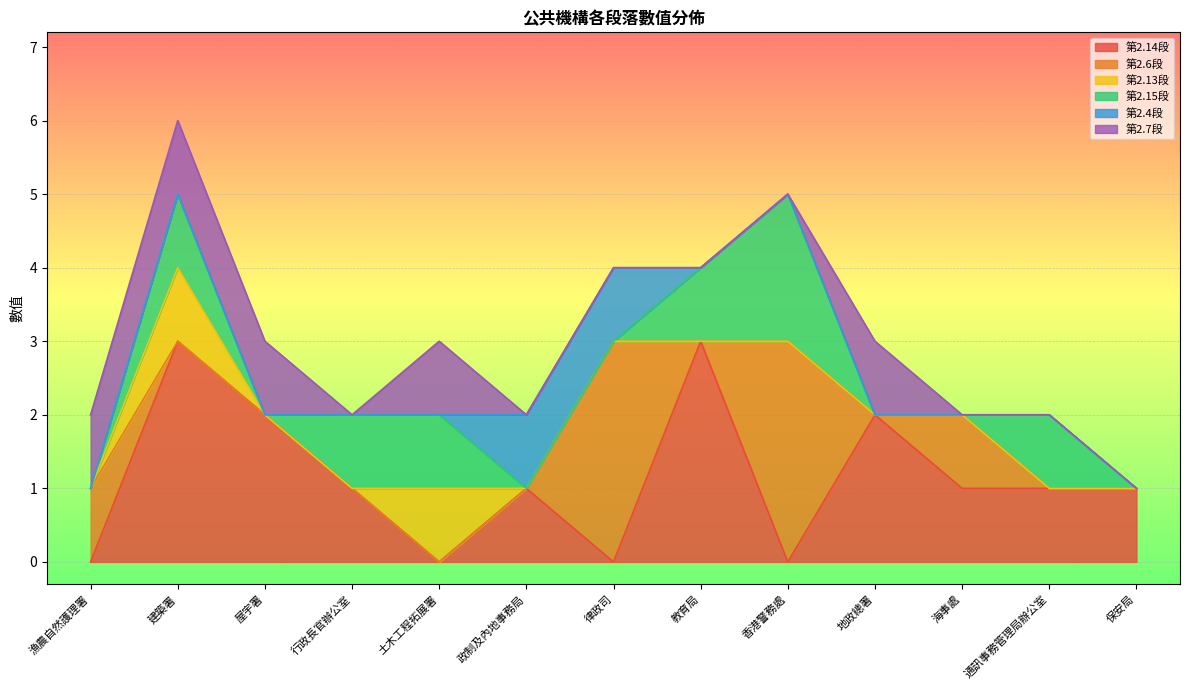

Between 屋宇署 and 教育局, which series saw the biggest shift?

第2.14段